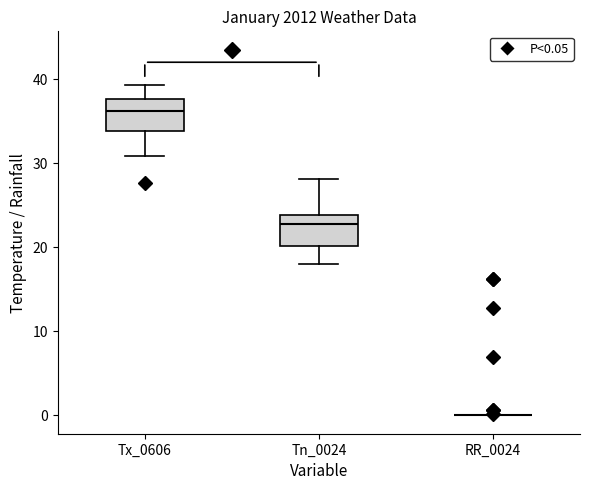

Reading left to right, read every box against the y-axis: the position of its median line, the range the box covers, and the ends of its whiskers. The values are not printed on the chart, so give them approximately, as read against the axis.

Tx_0606: median 36, box 34 to 38, whiskers 31 to 39
Tn_0024: median 23, box 20 to 24, whiskers 18 to 28
RR_0024: box collapsed to a line at 0, whiskers 0 to 0